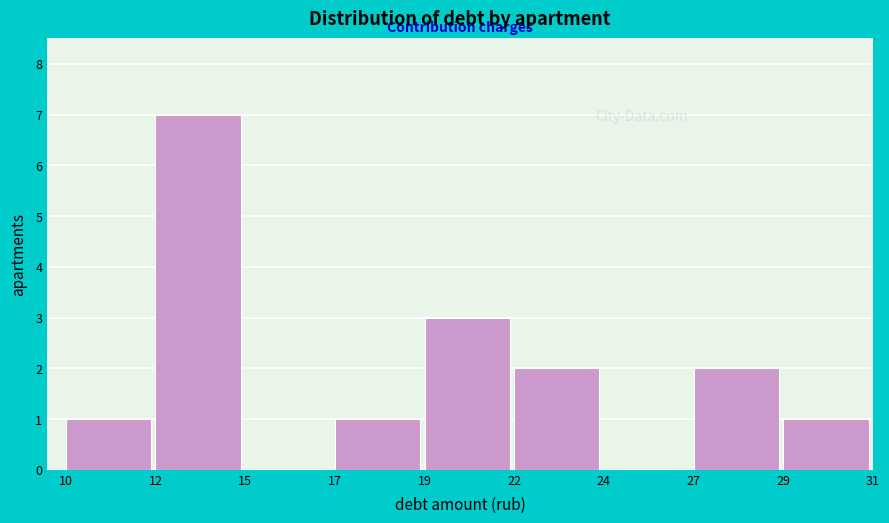

Reading left to right, extract all data points from this chart.

10=1	12=7	15=0	17=1	19=3	22=2	24=0	27=2	29=1